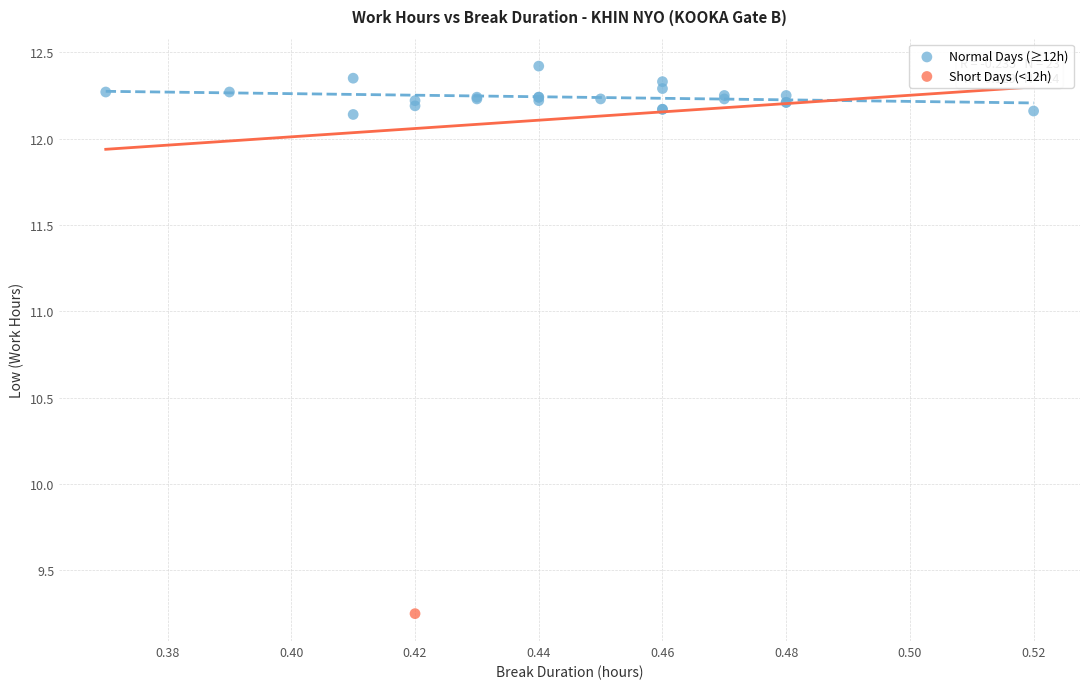

What are all the series names shown in the legend?

Normal Days (≥12h), Short Days (<12h)